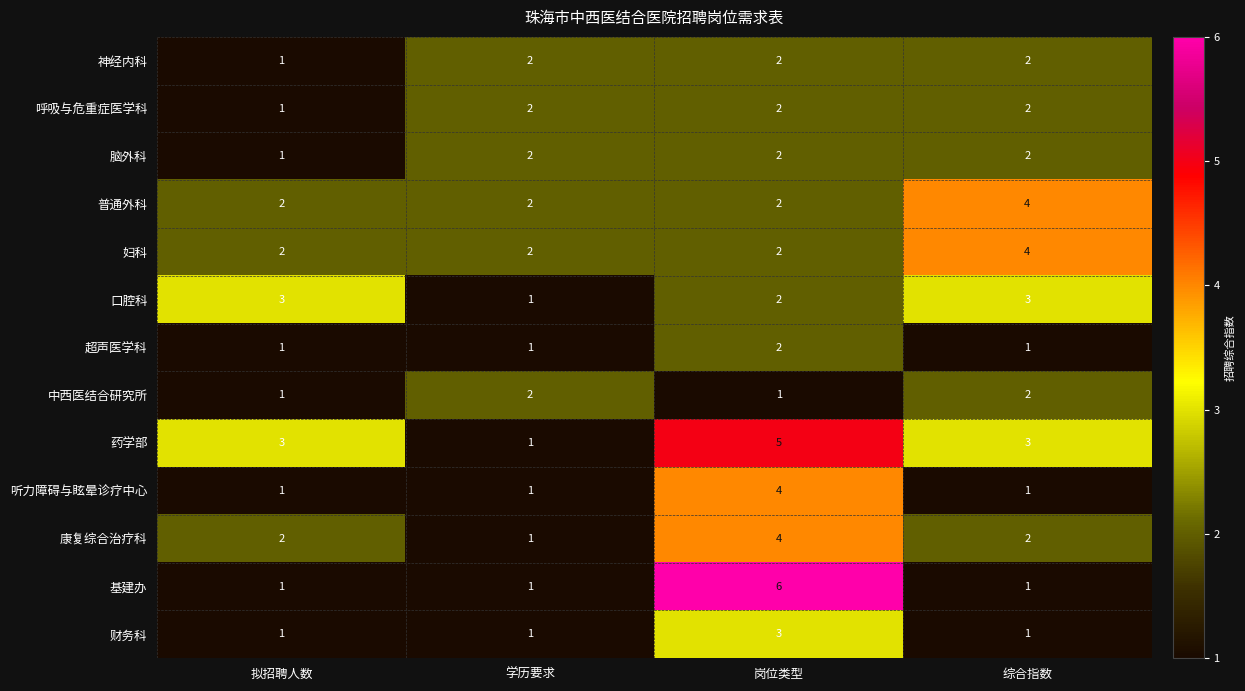

How many data points in 普通外科 are less than 4?

2